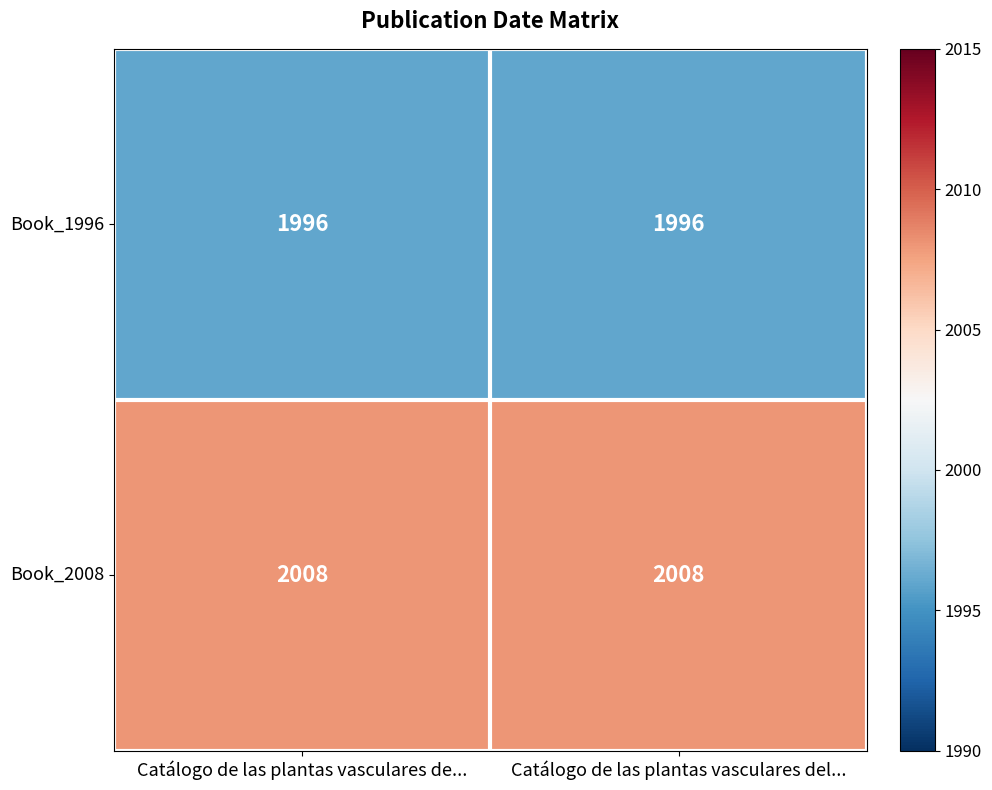

The value of Book_1996 at Catálogo de las plantas vasculares del... is 1996. True or false?

True